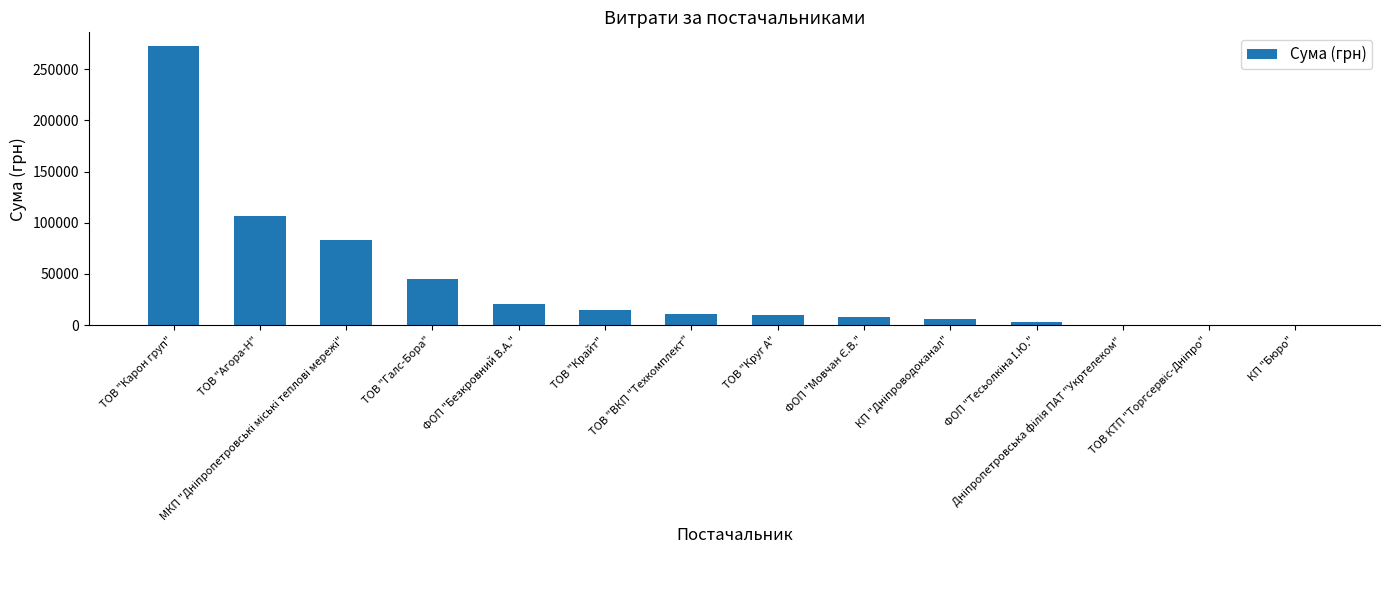

What is the sum of all values?

580834.8